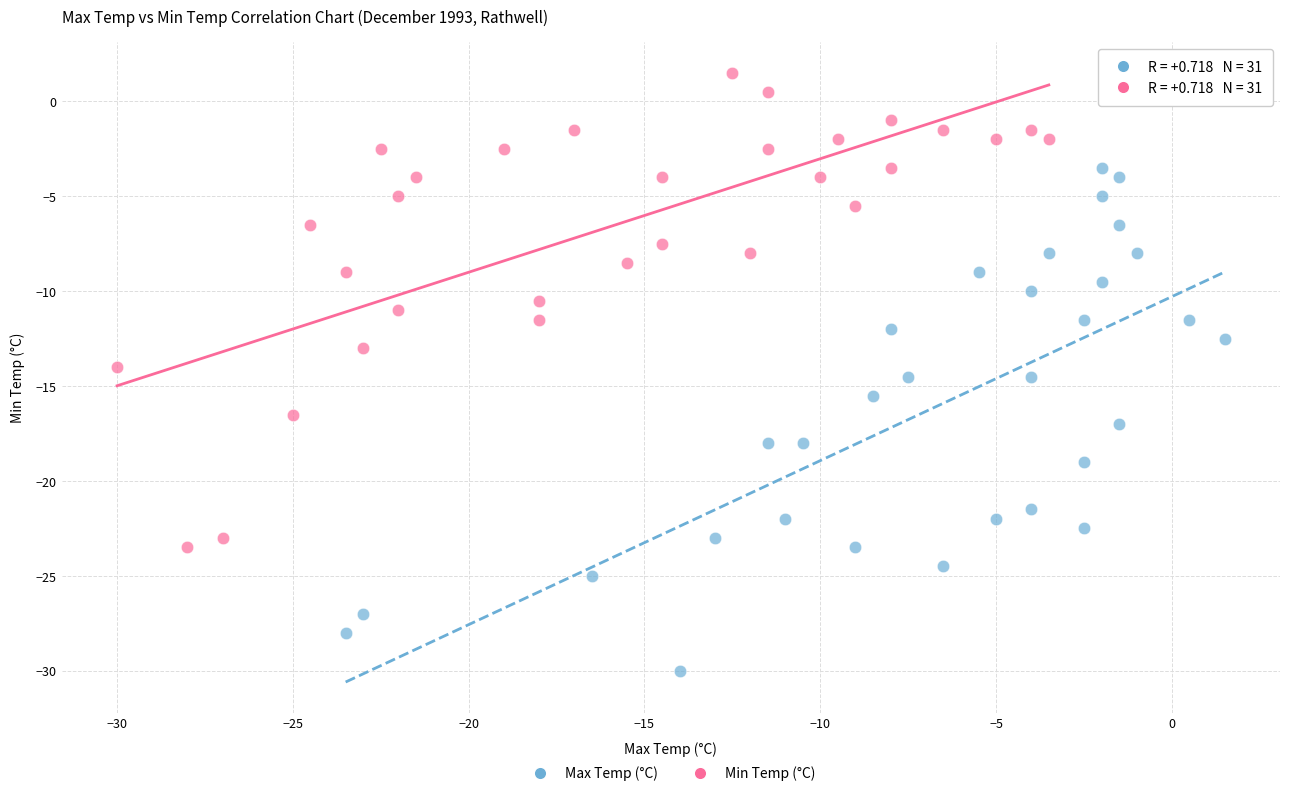

Which series has the largest Y range (max minus min)?

Max Temp (°C)